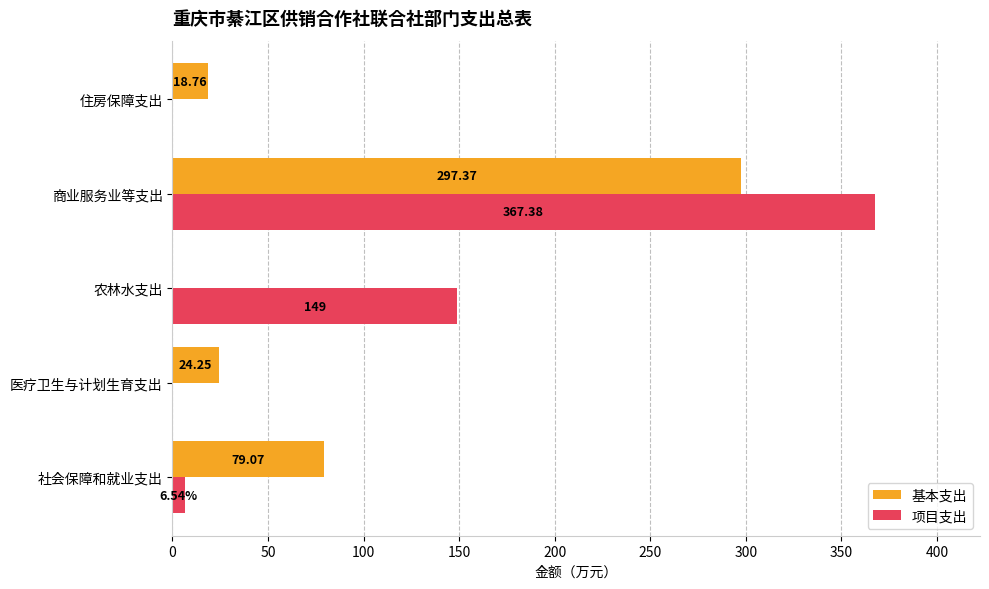

At which category is the sum across all series the highest?

商业服务业等支出